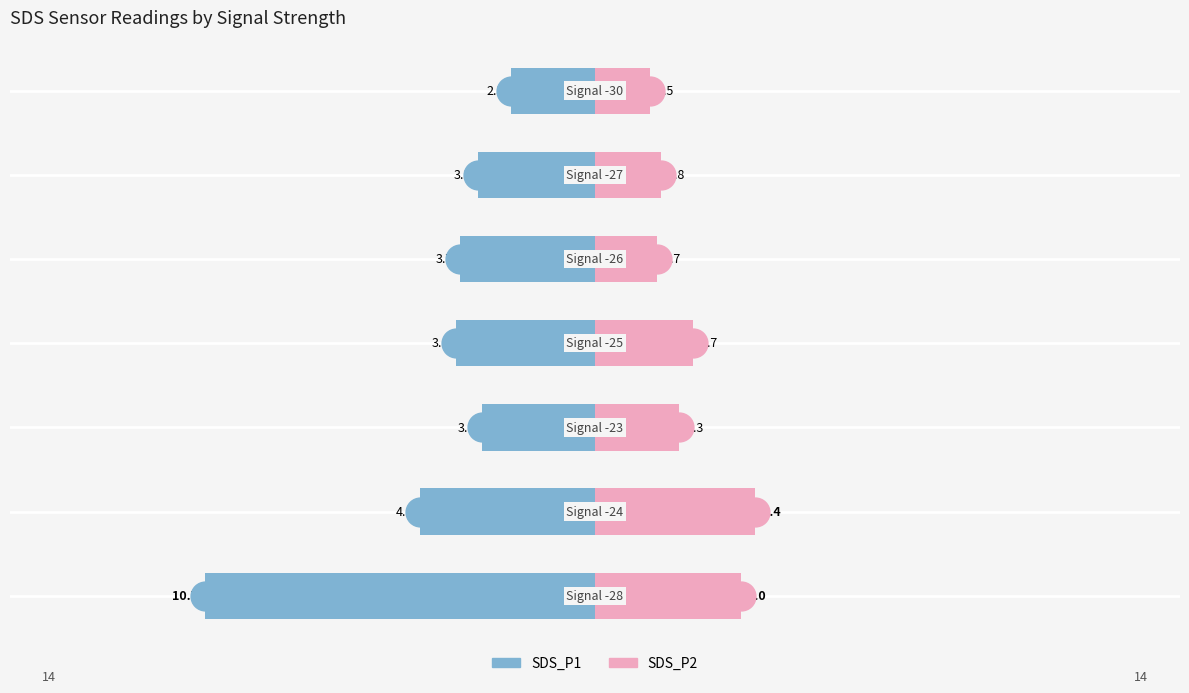

Reading left to right, extract all data points from this chart.

SDS_P1: −20=-10.7	−15=-4.8	−10=-3.1	−5=-3.8	0=-3.7	5=-3.2	10=-2.3
SDS_P2: −20=4.0	−15=4.4	−10=2.3	−5=2.7	0=1.7	5=1.8	10=1.5